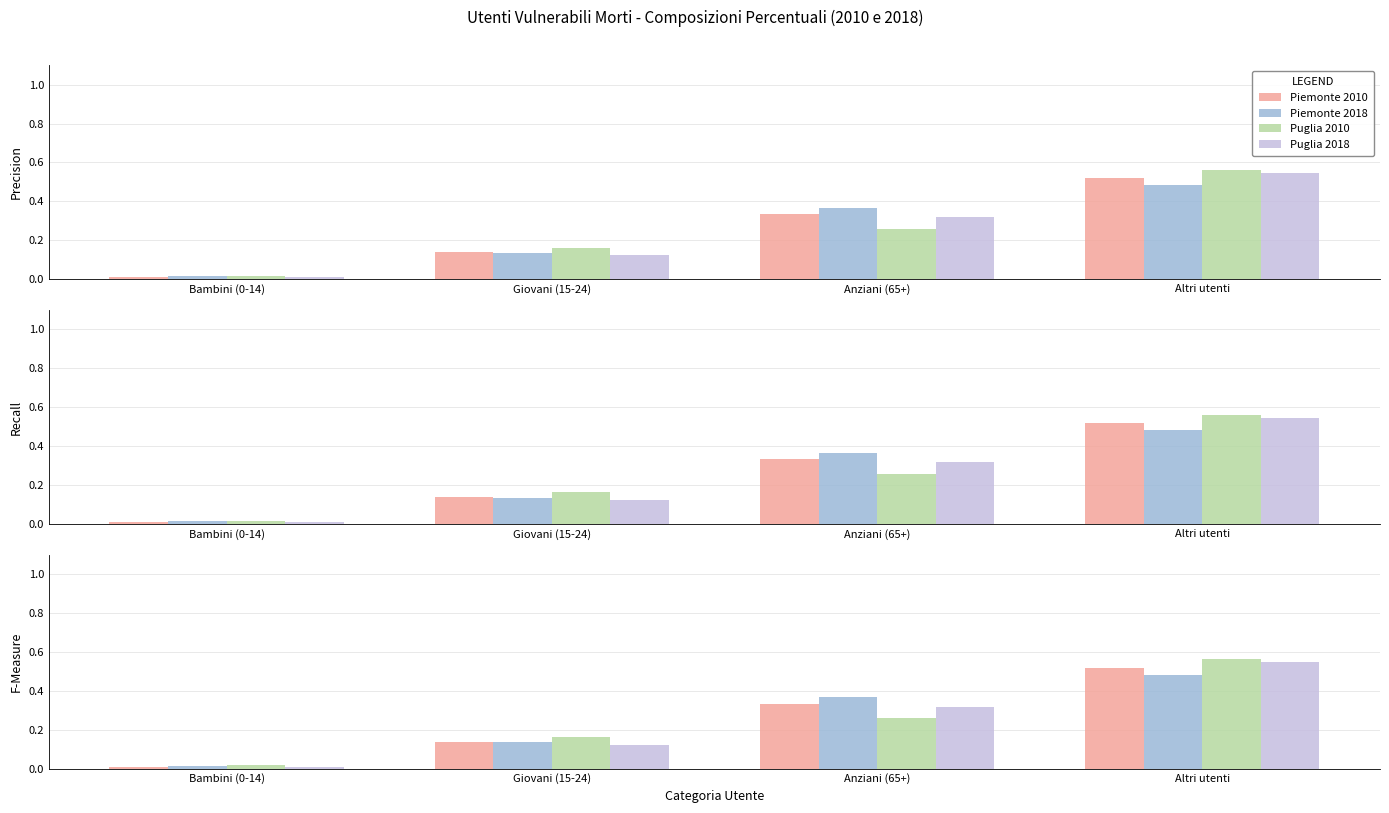

Reading right to left, transcribe all the data shown in this chart.

Piemonte 2010: 0.5	0.3	0.1	0.0
Piemonte 2018: 0.5	0.4	0.1	0.0
Puglia 2010: 0.6	0.3	0.2	0.0
Puglia 2018: 0.5	0.3	0.1	0.0